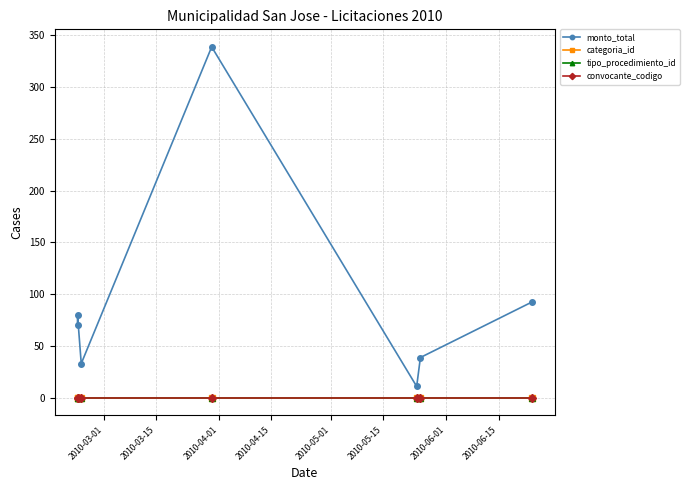

True or false: monto_total and categoria_id intersect in this chart.

False